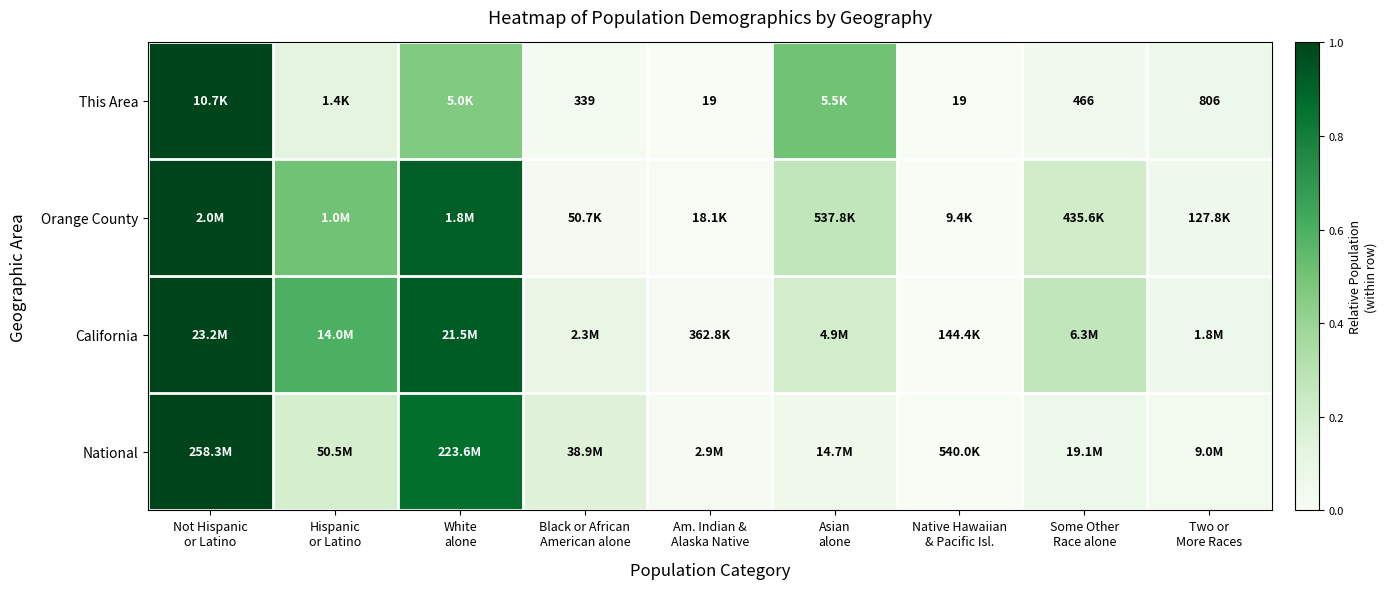

At how many categories does at least one series exceed 0?

8